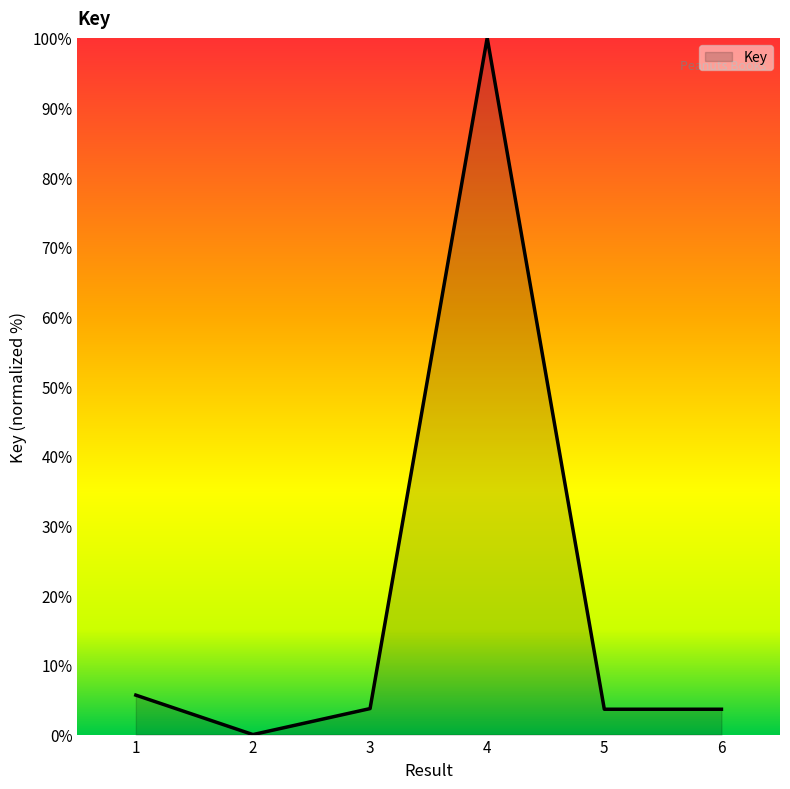

What is the difference between the maximum and minimum values?

100.0